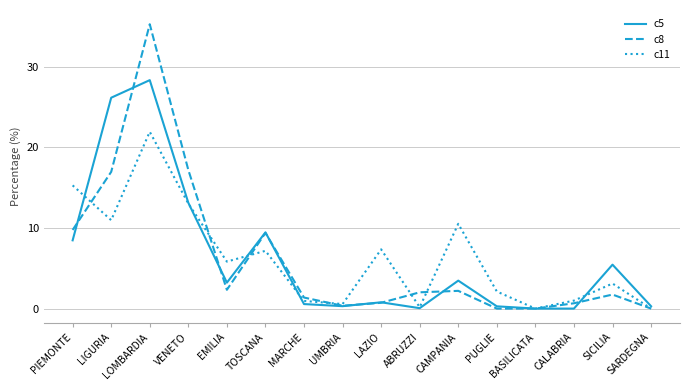

True or false: c11 has a value of 11.7 at LAZIO.

False